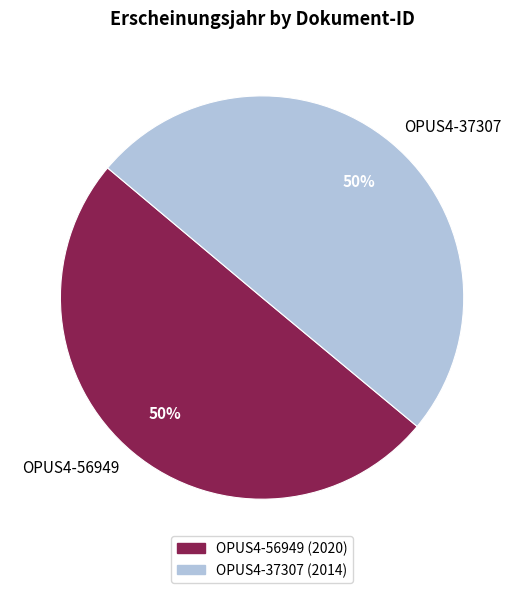

To the nearest percent, what percentage of the pie is OPUS4-56949?

50%